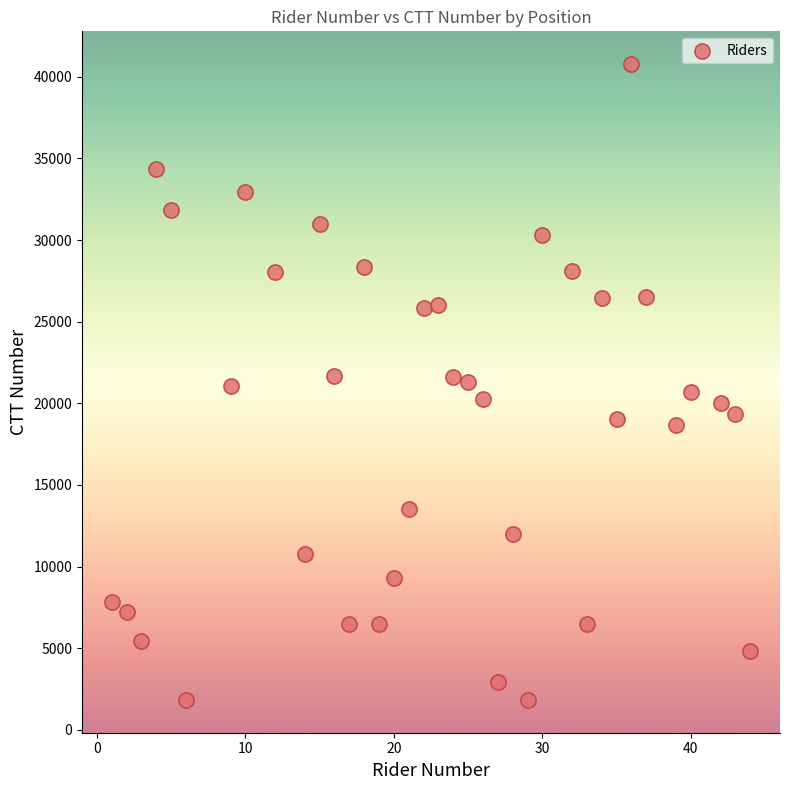

What is the range of Y values (max minus min)?

38948